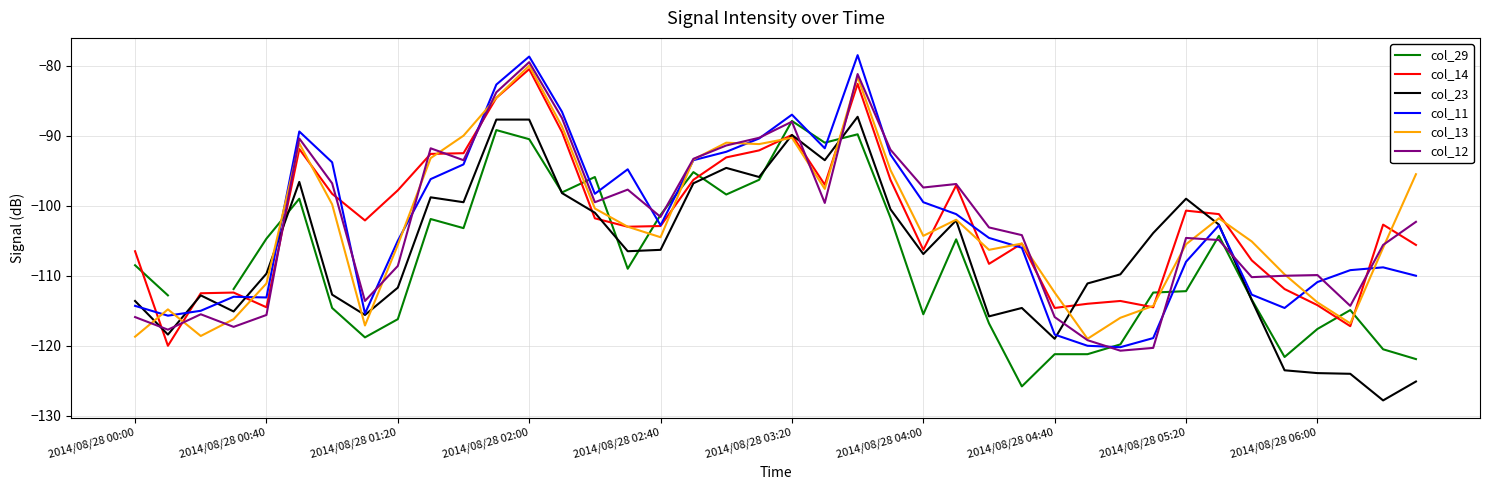

After their last crossing, which series has the higher values: col_23 or col_12?

col_12